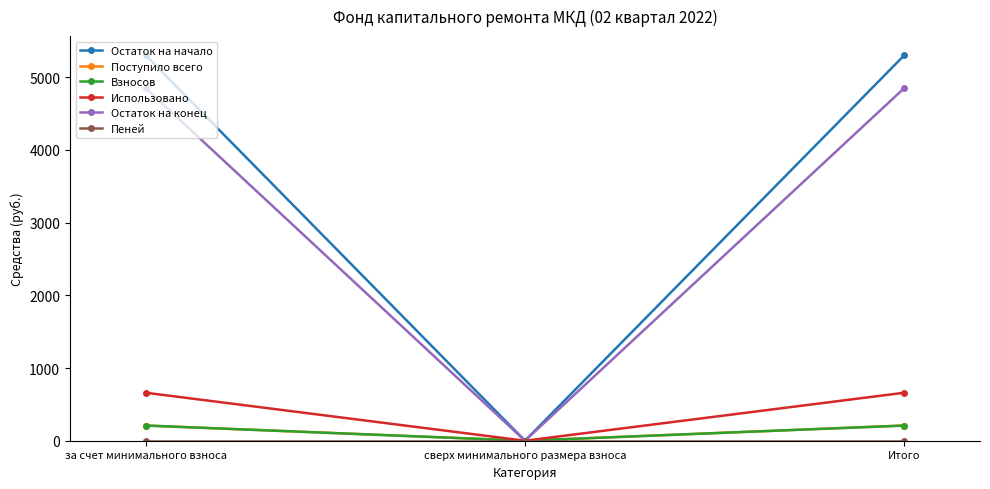

Is this an area chart (filled region under the line)?

No